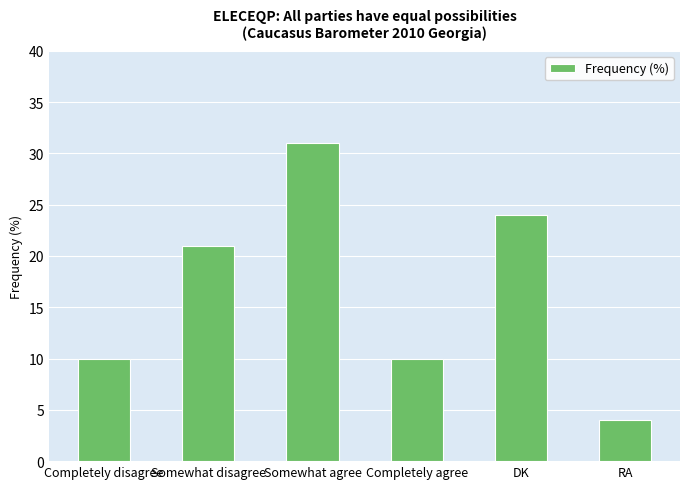

The value at Completely agree is 3. True or false?

False